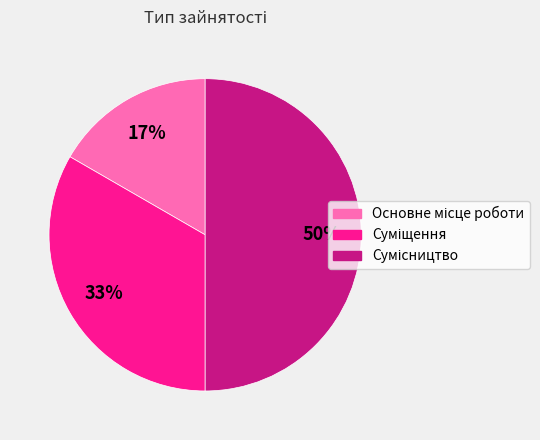

To the nearest percent, what is the difference between the largest and smallest slice percentages?

33%